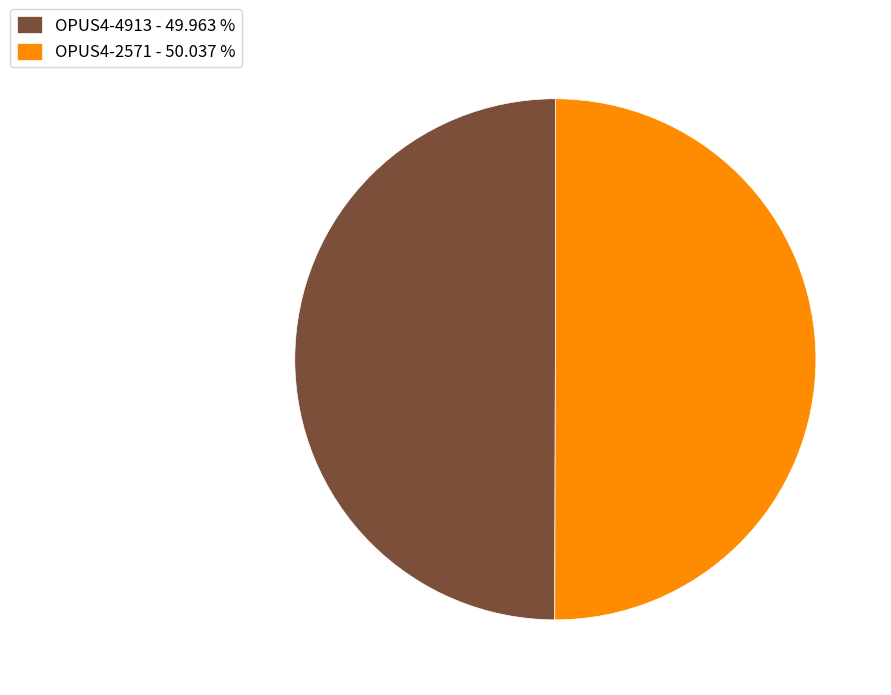

Is the sum of OPUS4-2571 - 50.037 % and OPUS4-4913 - 49.963 % greater than half?

Yes